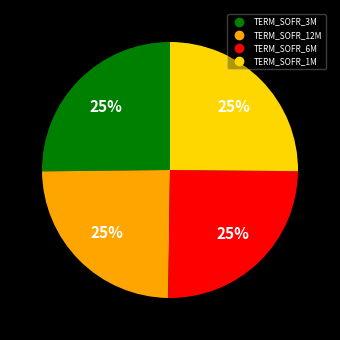

The TERM_SOFR_1M slice represents 25% of the pie. True or false?

True